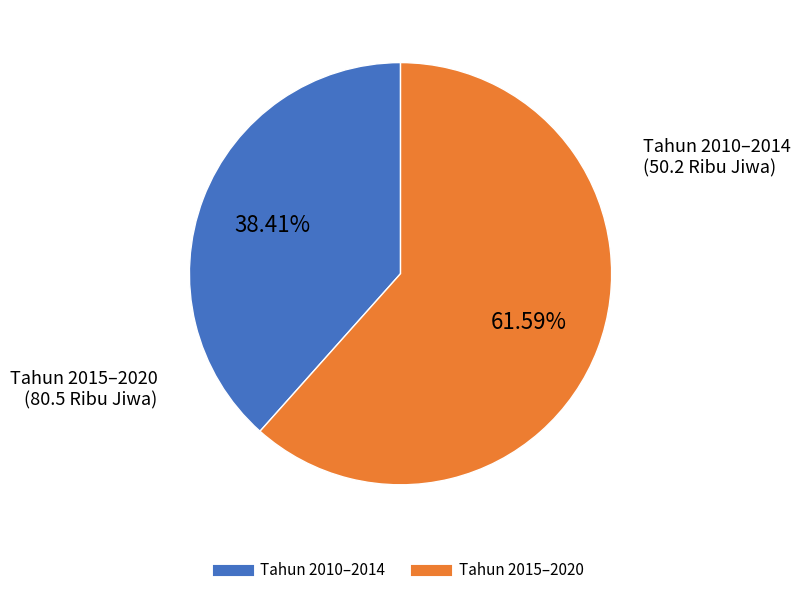

Is there a majority slice in this chart?

Yes